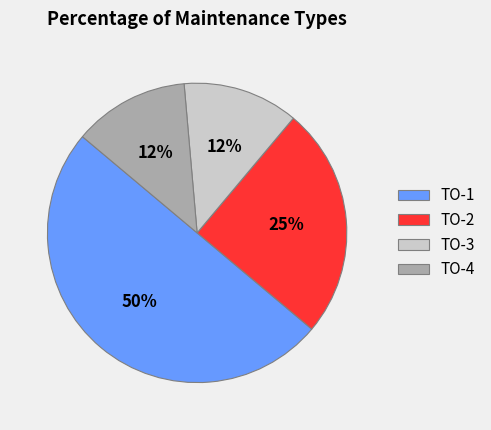

The ТО-3 slice represents 20% of the pie. True or false?

False